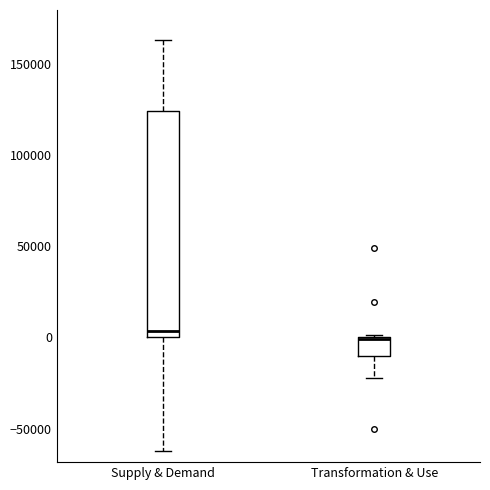

Comparing the boxes themselves (not the whiskers), which one is the tallest?

Supply & Demand